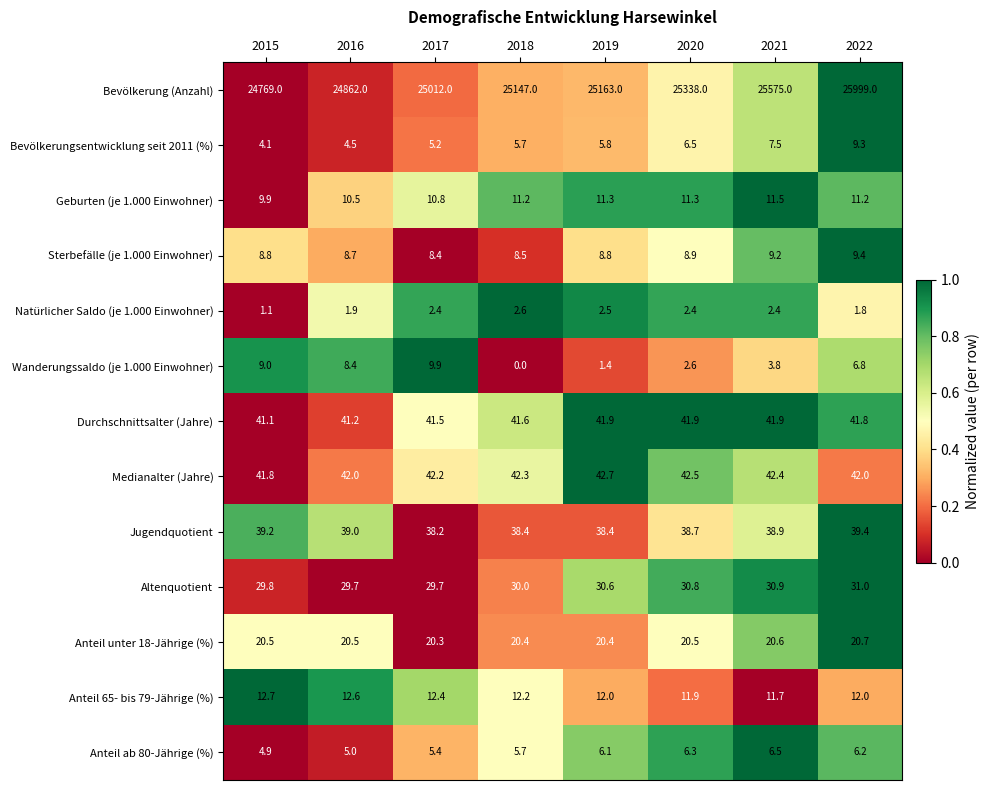

Where is Durchschnittsalter (Jahre) nearest to the value 41?

2015